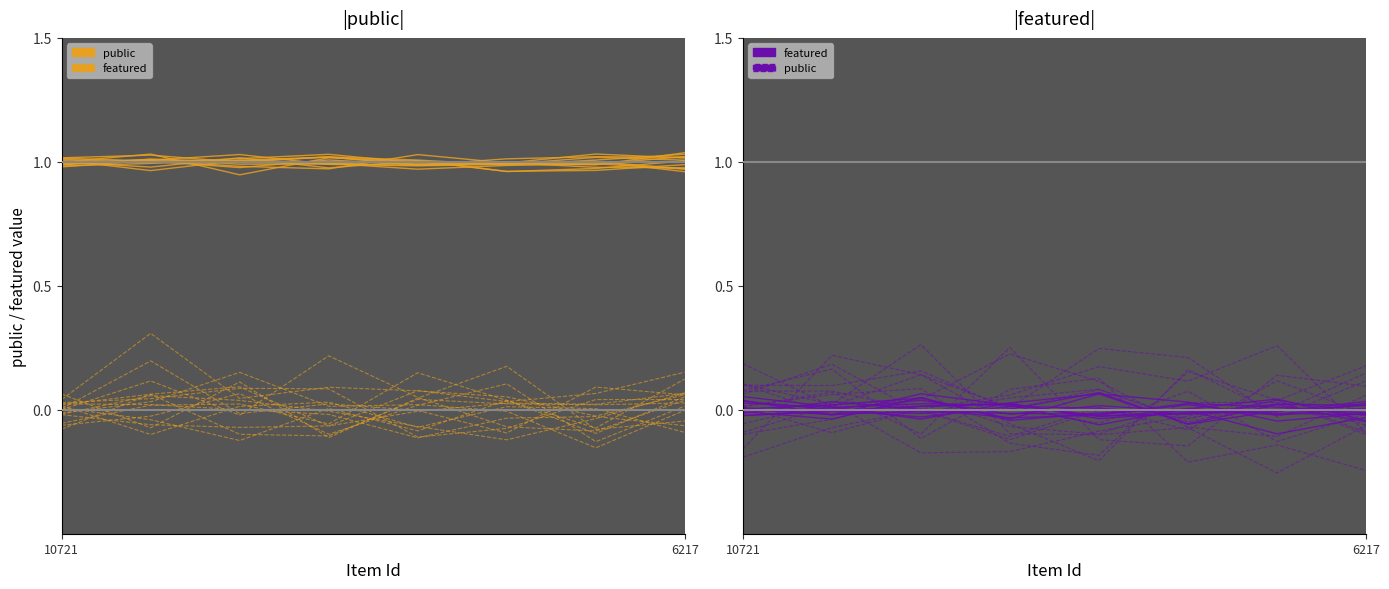

At which label does public first exceed 1?

10721